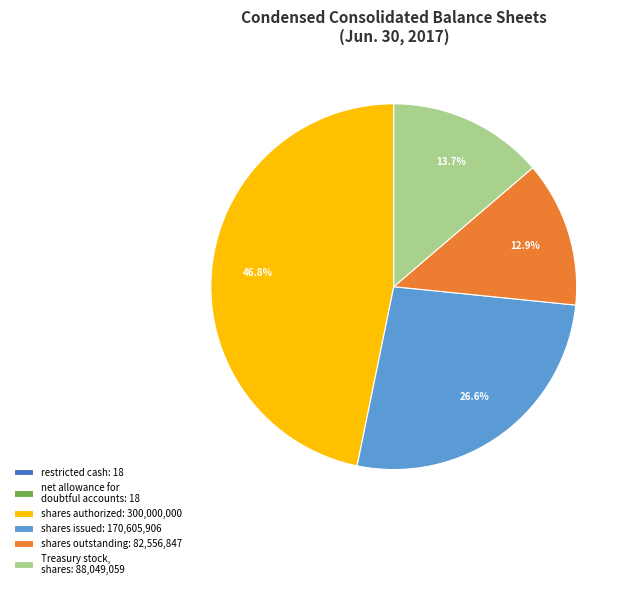

Is there any slice that represents more than half of the pie?

No